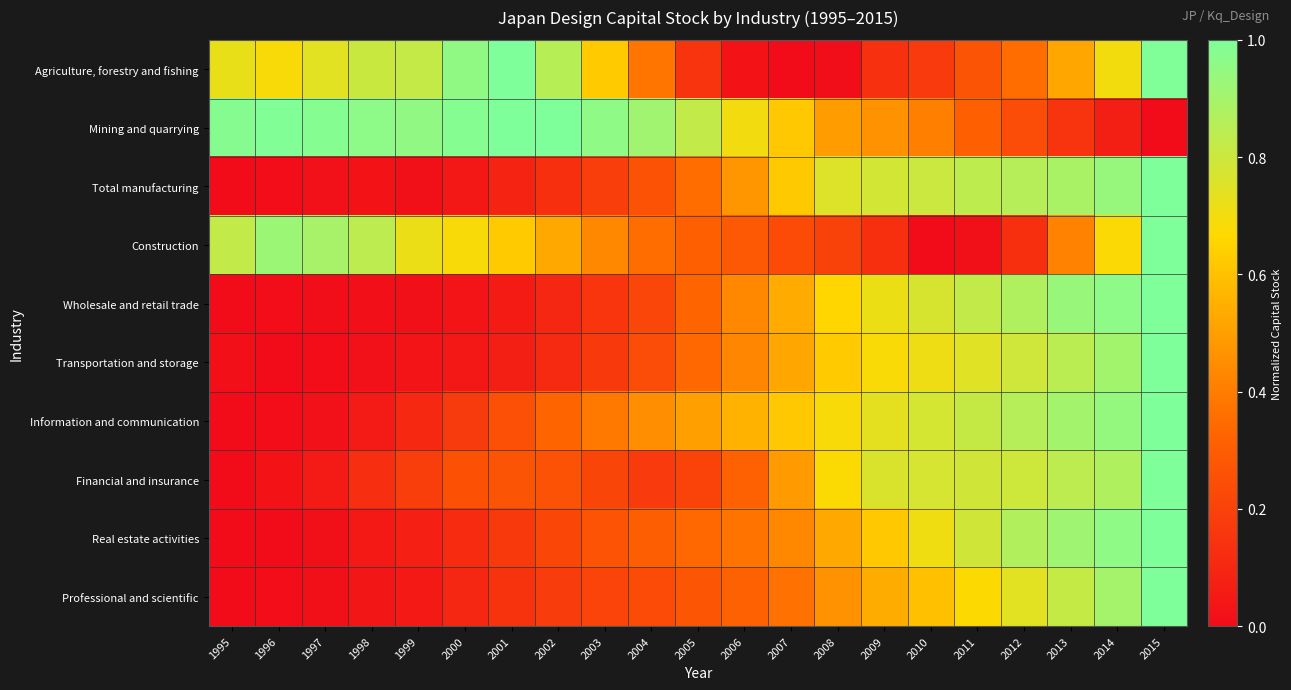

Which series changed the most between 1996 and 2001?

Agriculture, forestry and fishing